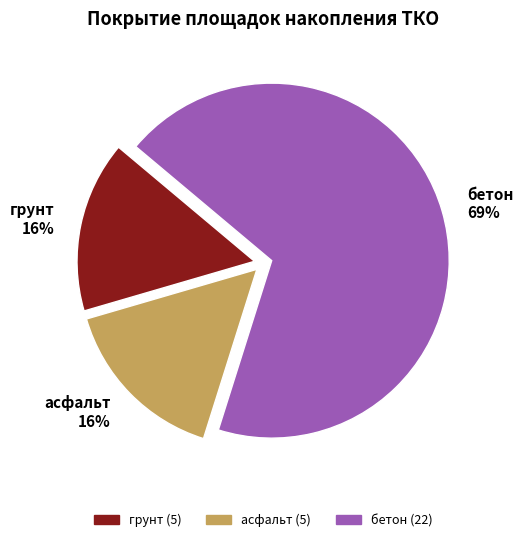

How many slices are in this pie chart?

3